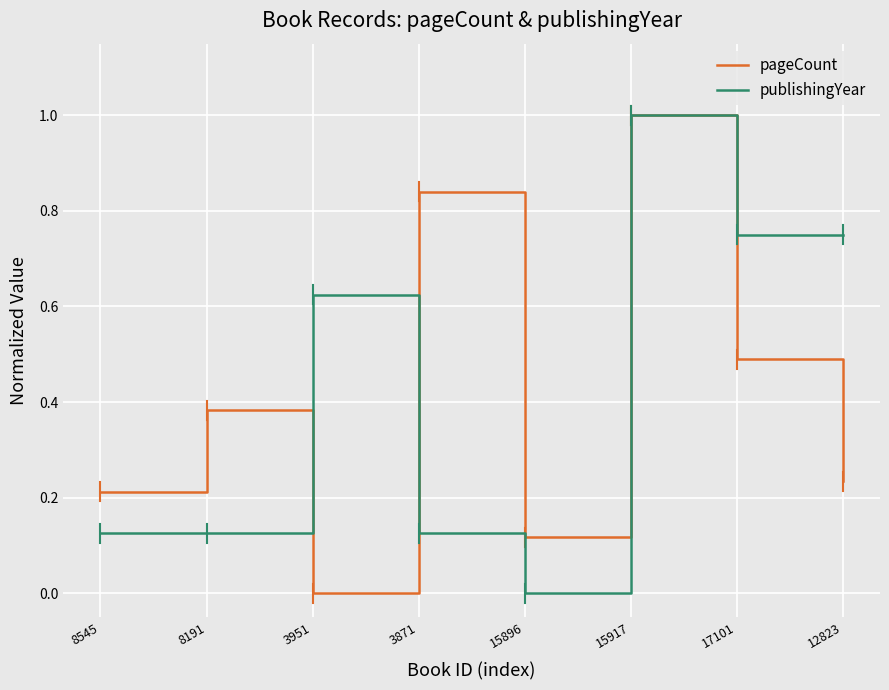

True or false: publishingYear has more than 2 interior local peaks.

False